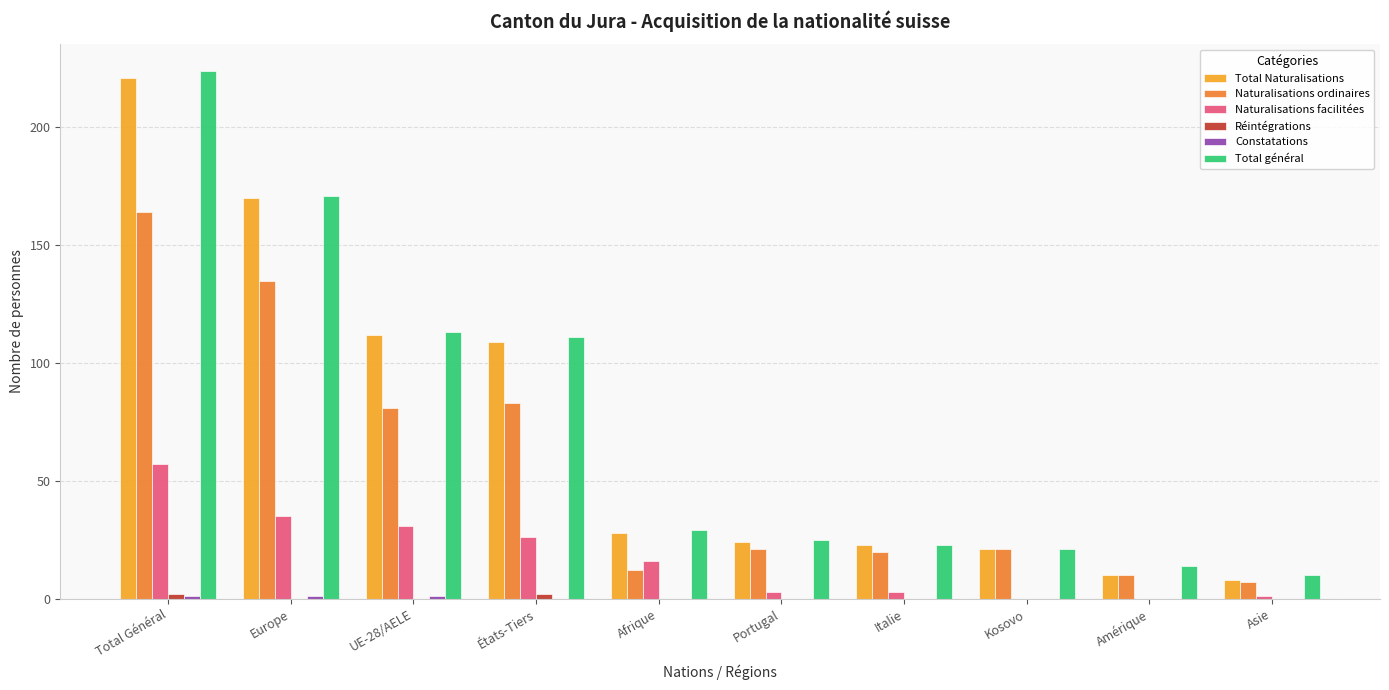

What is the difference between the Naturalisations ordinaires values at Asie and Italie?

13